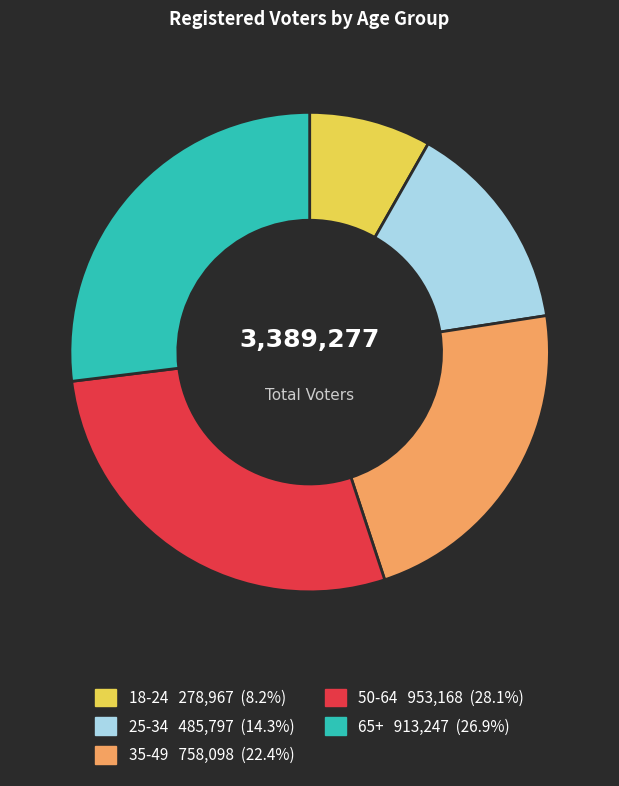

Do 25-34 and 50-64 together represent more than half of the pie?

No